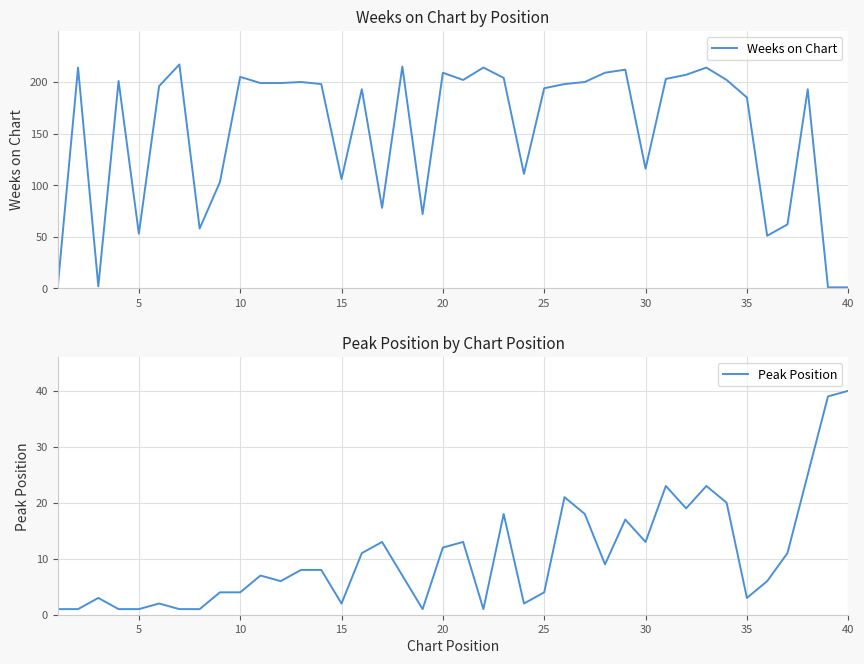

What is the maximum value for Weeks on Chart?

217